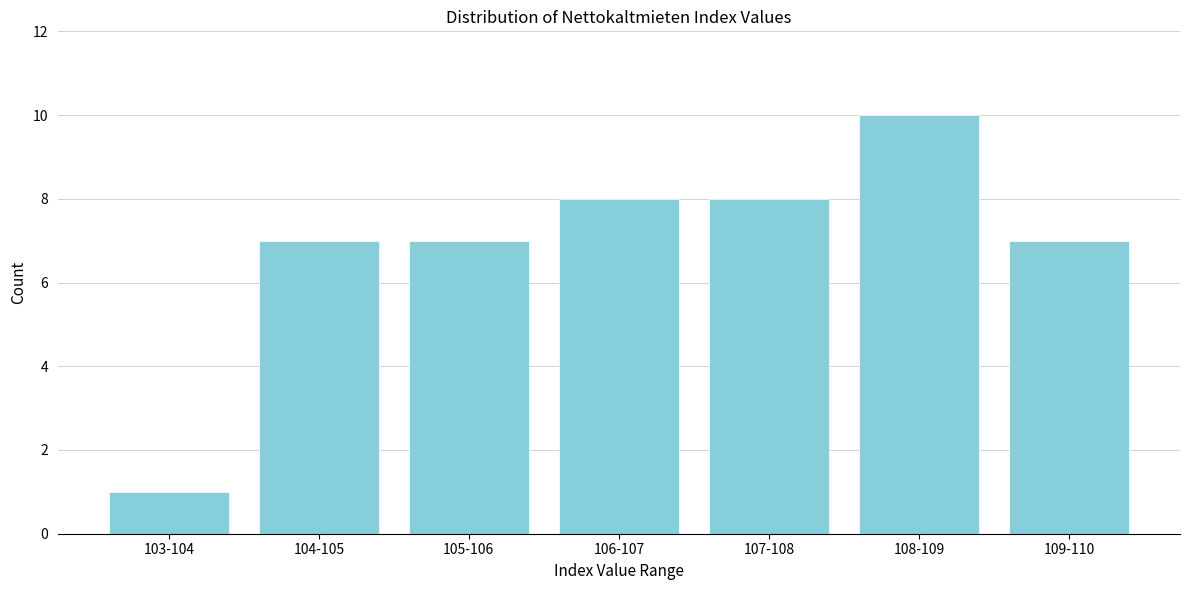

Reading left to right, extract all data points from this chart.

103-104=1	104-105=7	105-106=7	106-107=8	107-108=8	108-109=10	109-110=7